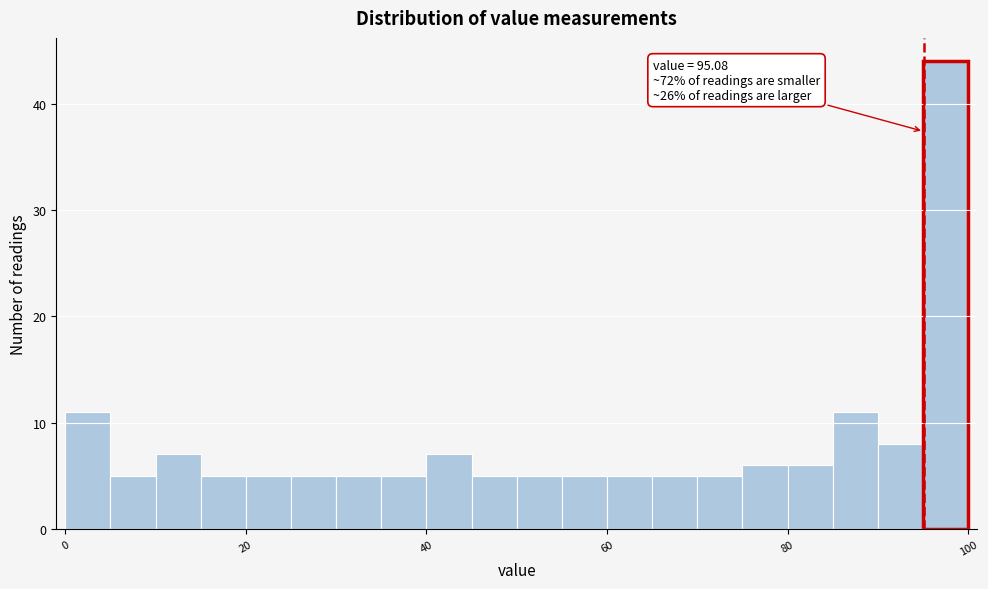

Read against the x-axis, roughly where is the centre of the tallest bar?

98